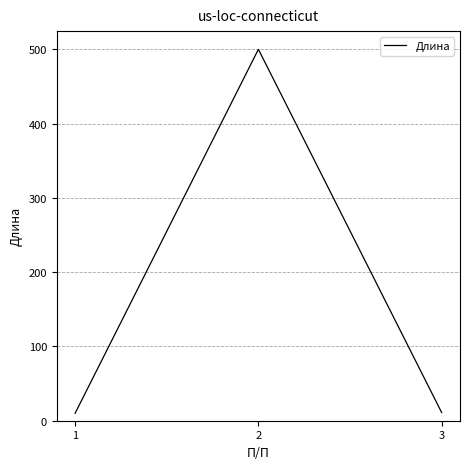

What is the greatest value displayed?

500